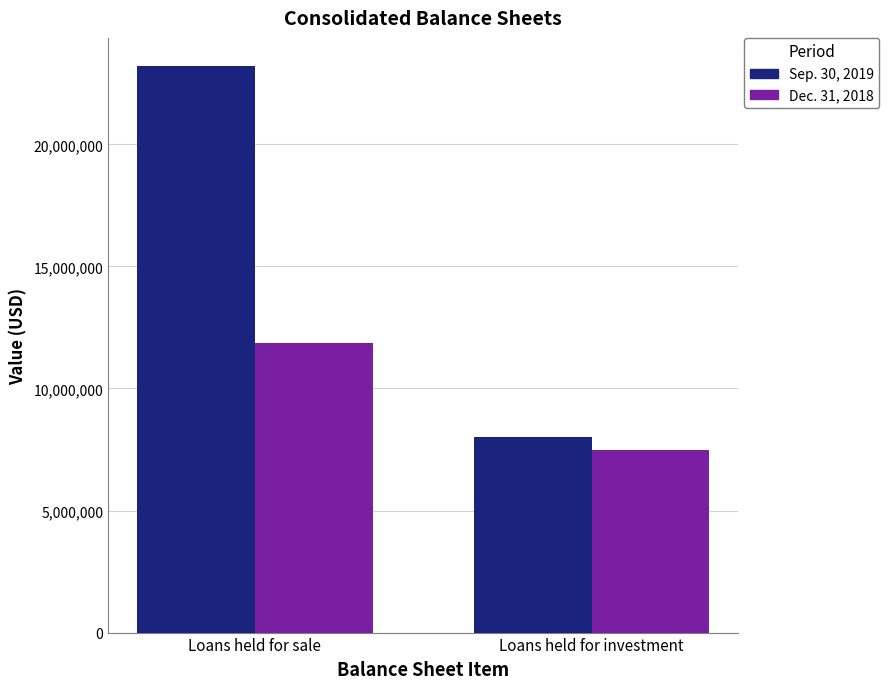

Rank the series by their average value, from lowest to highest.

Dec. 31, 2018, Sep. 30, 2019